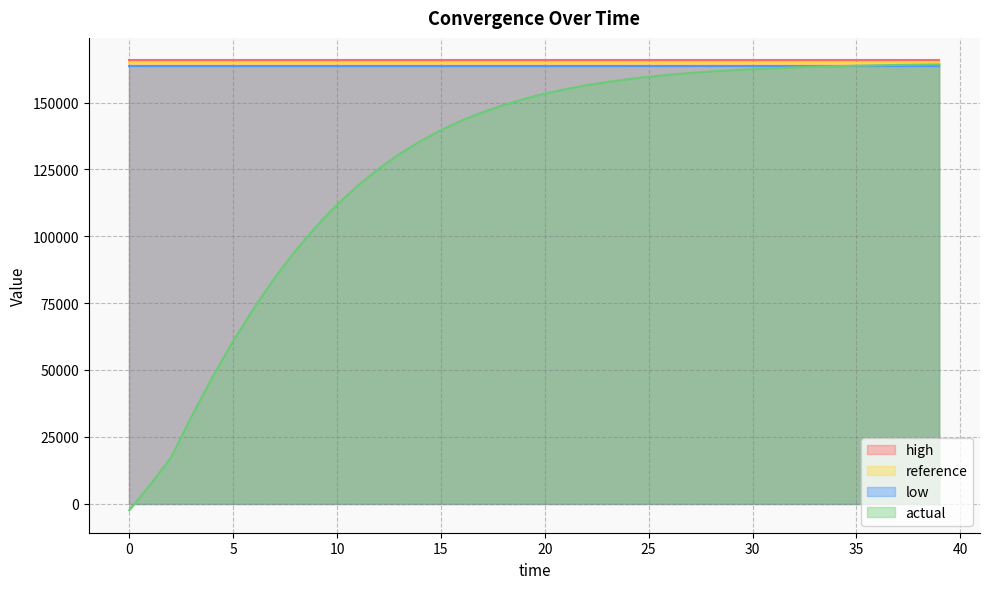

Reading left to right, extract all data points from this chart.

high: 165809.1	165809.1	165809.1	165809.1	165809.1	165809.1	165809.1	165809.1	165809.1	165809.1	165809.1	165809.1	165809.1	165809.1	165809.1	165809.1	165809.1	165809.1	165809.1	165809.1	165809.1	165809.1	165809.1	165809.1	165809.1	165809.1	165809.1	165809.1	165809.1	165809.1	165809.1	165809.1	165809.1	165809.1	165809.1	165809.1	165809.1	165809.1	165809.1	165809.1
reference: 164825.7	164825.7	164825.7	164825.7	164825.7	164825.7	164825.7	164825.7	164825.7	164825.7	164825.7	164825.7	164825.7	164825.7	164825.7	164825.7	164825.7	164825.7	164825.7	164825.7	164825.7	164825.7	164825.7	164825.7	164825.7	164825.7	164825.7	164825.7	164825.7	164825.7	164825.7	164825.7	164825.7	164825.7	164825.7	164825.7	164825.7	164825.7	164825.7	164825.7
actual: -2476.3	7026.4	17123.3	32685.4	47266.5	60782.7	73186.8	84465.5	94635.9	103738.3	111829.4	118978.6	125261.9	130758.6	135547.2	139703.8	143301.6	146406.9	149080.8	151378.8	153350.8	155040.4	156486.1	157721.8	158777.0	159677.3	160444.9	161099.1	161656.3	162130.7	162534.5	162878.0	163170.3	163418.8	163630.1	163809.8	163962.5	164092.3	164202.6	164296.3
low: 163842.3	163842.3	163842.3	163842.3	163842.3	163842.3	163842.3	163842.3	163842.3	163842.3	163842.3	163842.3	163842.3	163842.3	163842.3	163842.3	163842.3	163842.3	163842.3	163842.3	163842.3	163842.3	163842.3	163842.3	163842.3	163842.3	163842.3	163842.3	163842.3	163842.3	163842.3	163842.3	163842.3	163842.3	163842.3	163842.3	163842.3	163842.3	163842.3	163842.3